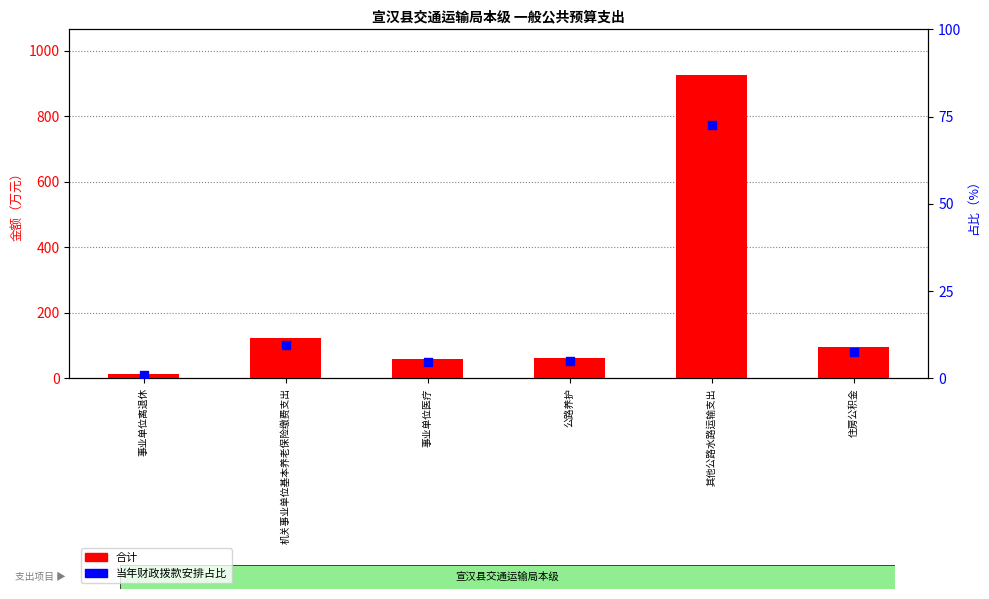

What is the total value across all series at 其他公路水路运输支出?

999.1